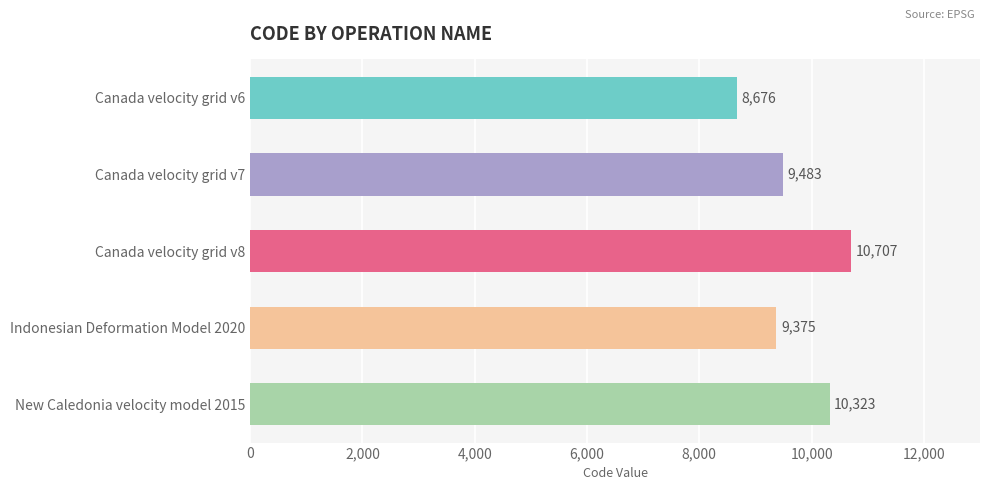

List the labels in order of value, smallest first.

Canada velocity grid v6, Indonesian Deformation Model 2020, Canada velocity grid v7, New Caledonia velocity model 2015, Canada velocity grid v8